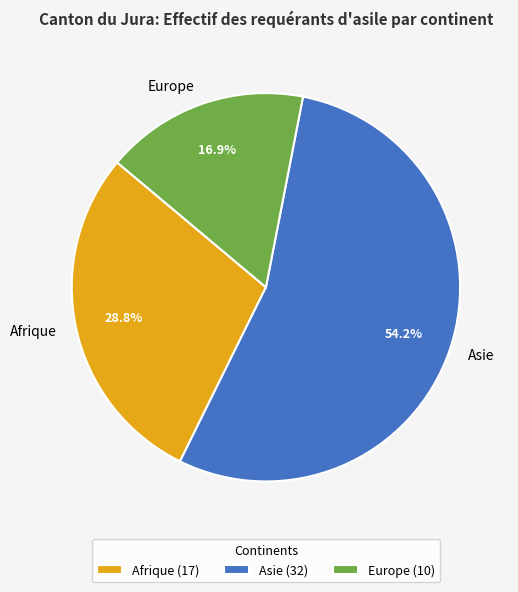

Count the number of slices in the pie.

3